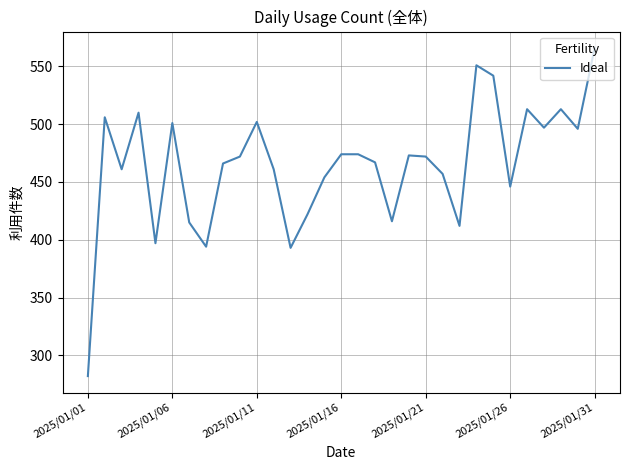

What is the difference between the maximum and minimum values?

284